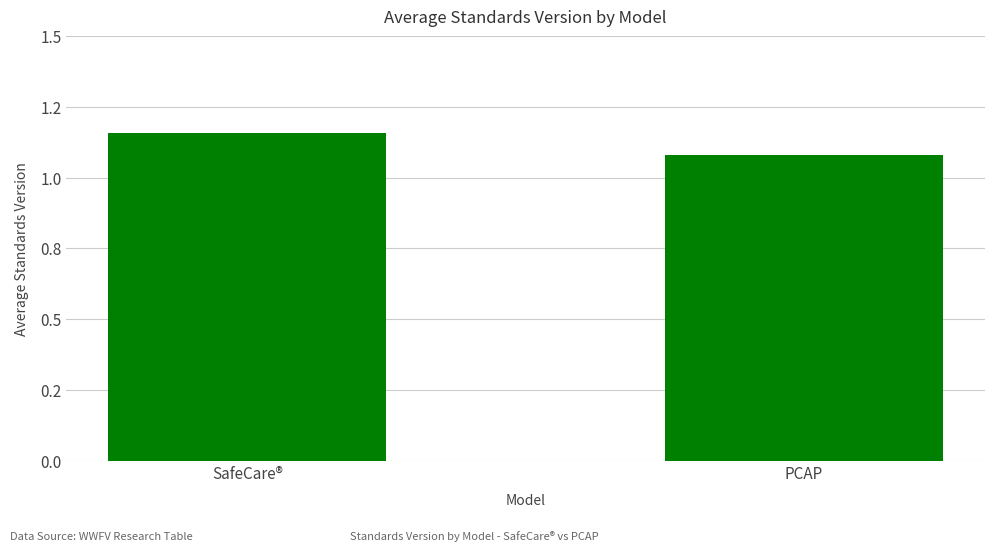

Are the bars horizontal?

No